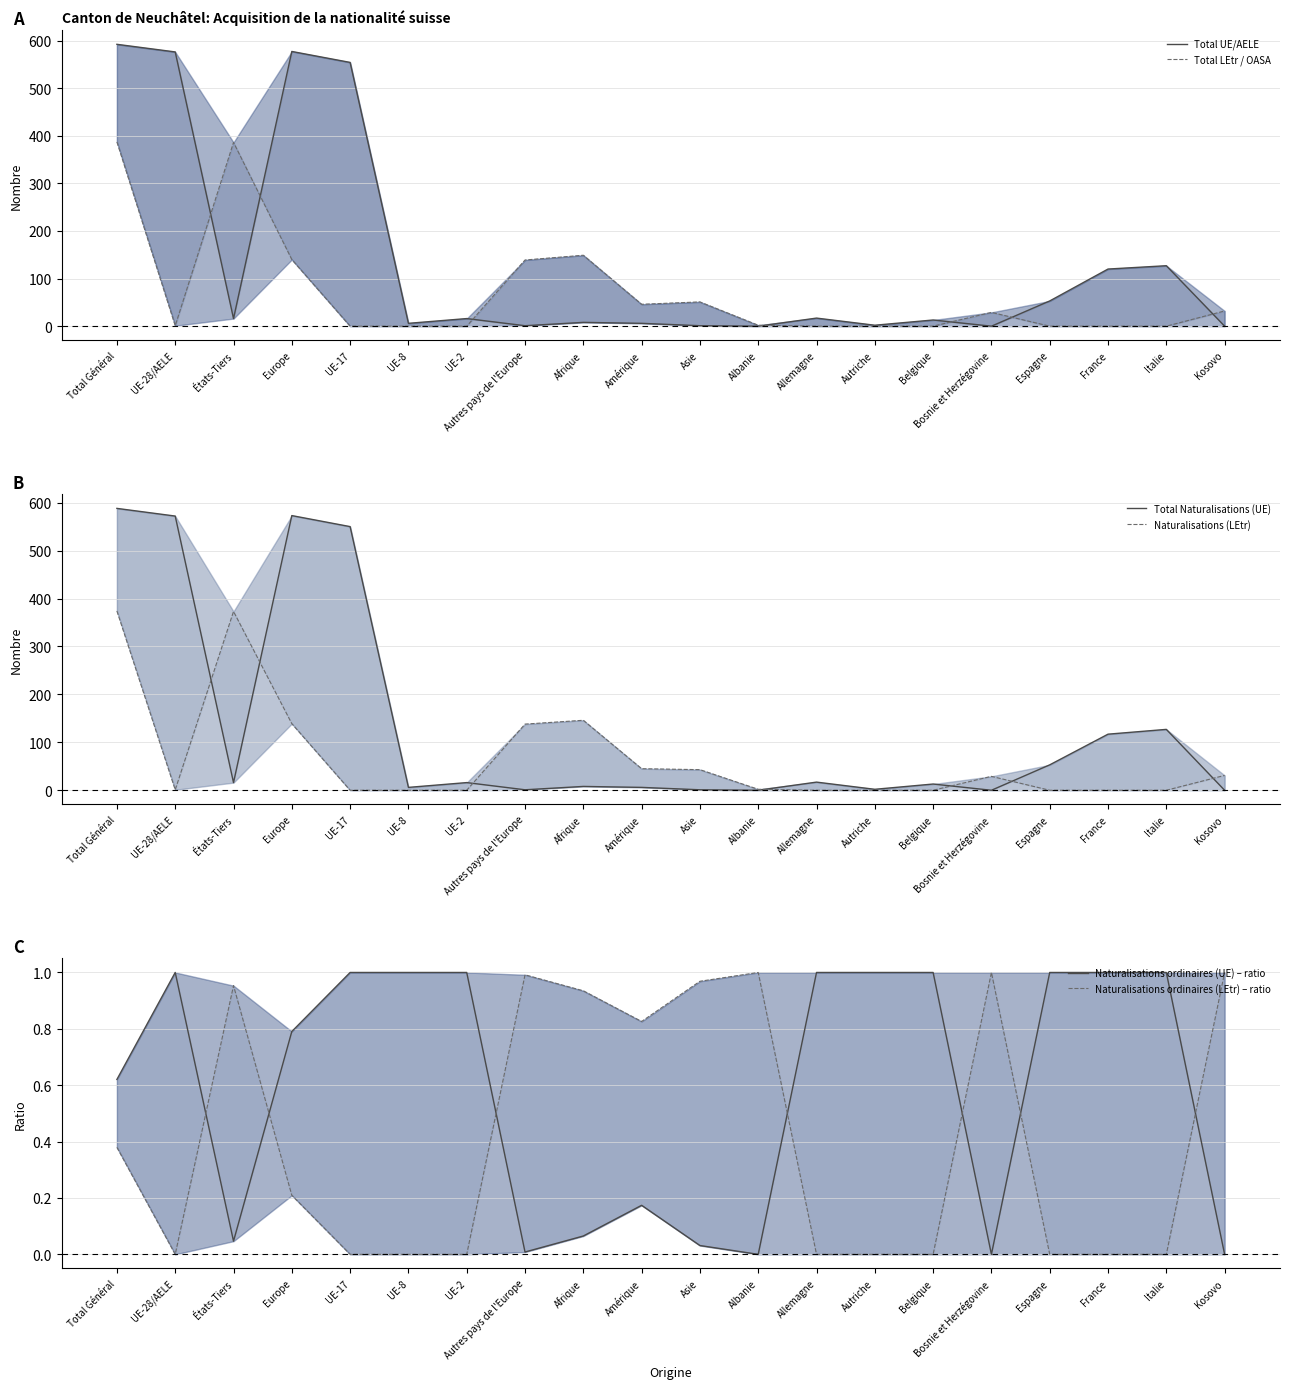

What is the maximum value shown in the chart?

592.0